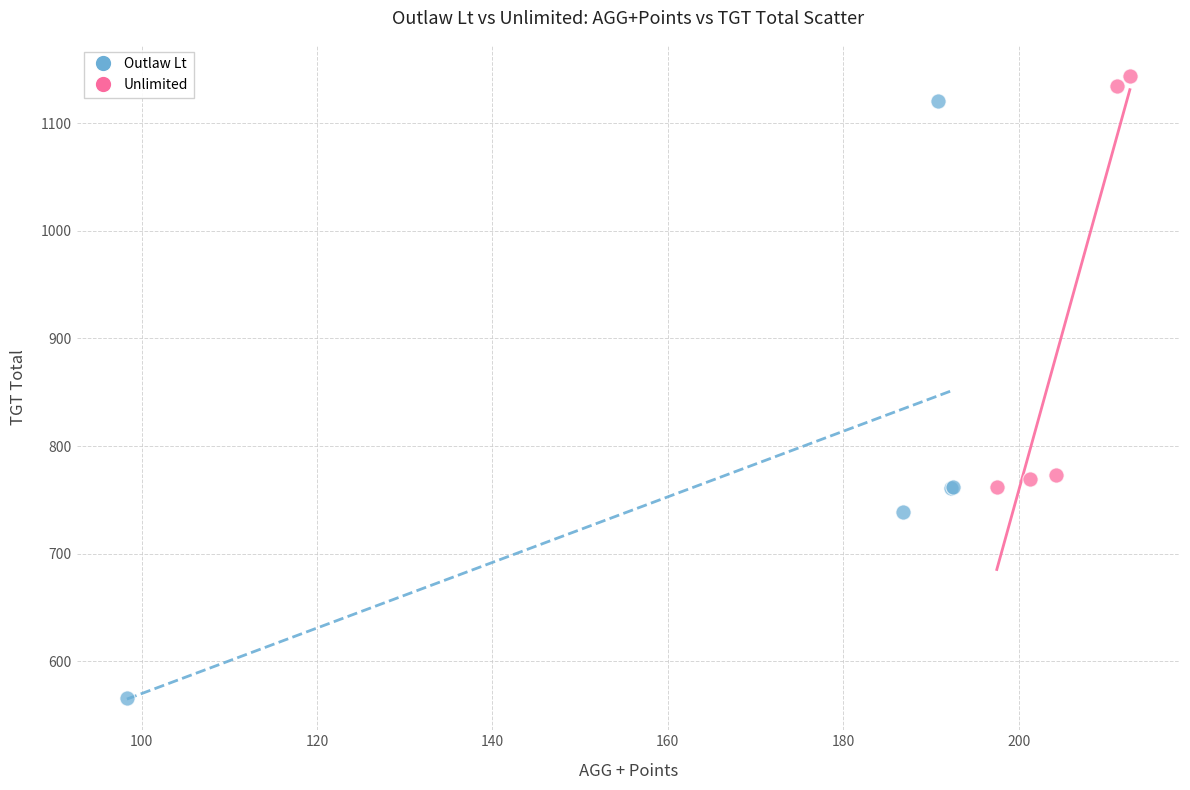

What are all the series names shown in the legend?

Outlaw Lt, Unlimited